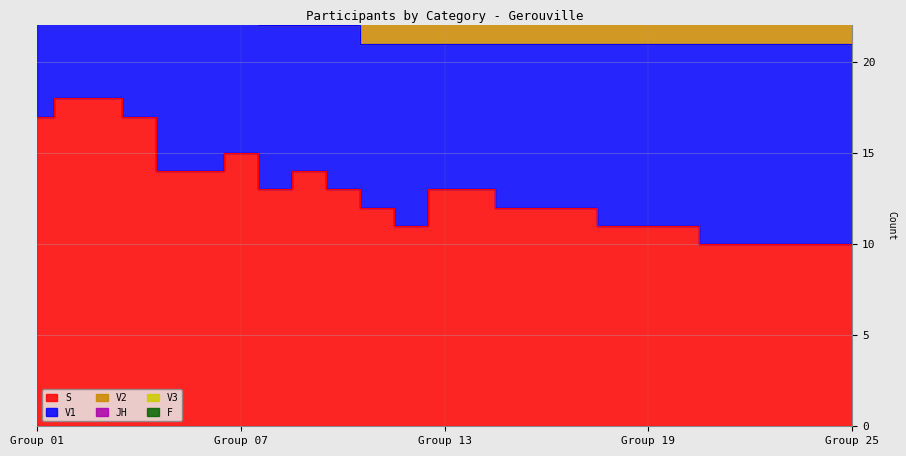

Is it true that JH equals 4 at 11?

False